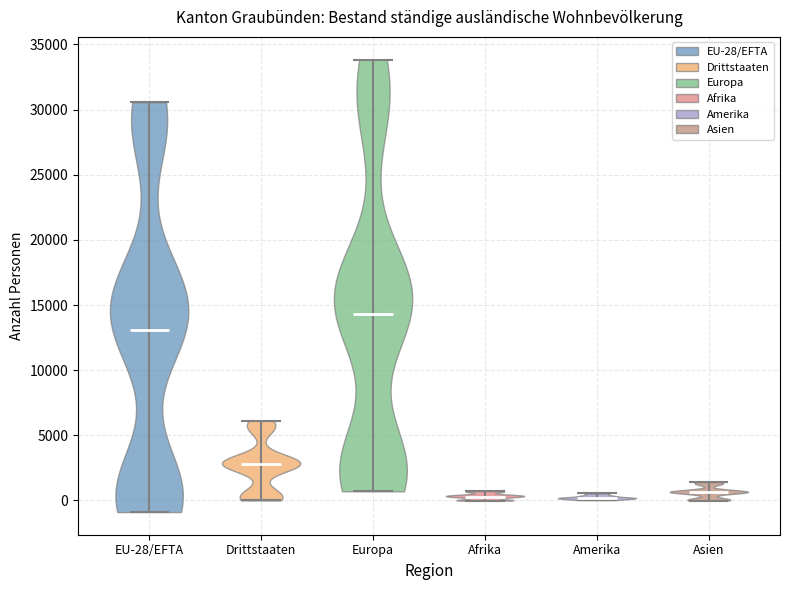

Reading left to right, read every violin against the y-axis: where its median line is, and the lowest and highest points it reaches. The values are not printed on the chart, so give them approximately, as read against the axis.

EU-28/EFTA: median line 13000, lowest point -1000, highest point 30500
Drittstaaten: median line 3000, lowest point 0, highest point 6000
Europa: median line 14500, lowest point 500, highest point 34000
Afrika: median line 500, lowest point 0, highest point 500
Amerika: median line 0, lowest point 0, highest point 500
Asien: median line 500, lowest point 0, highest point 1500